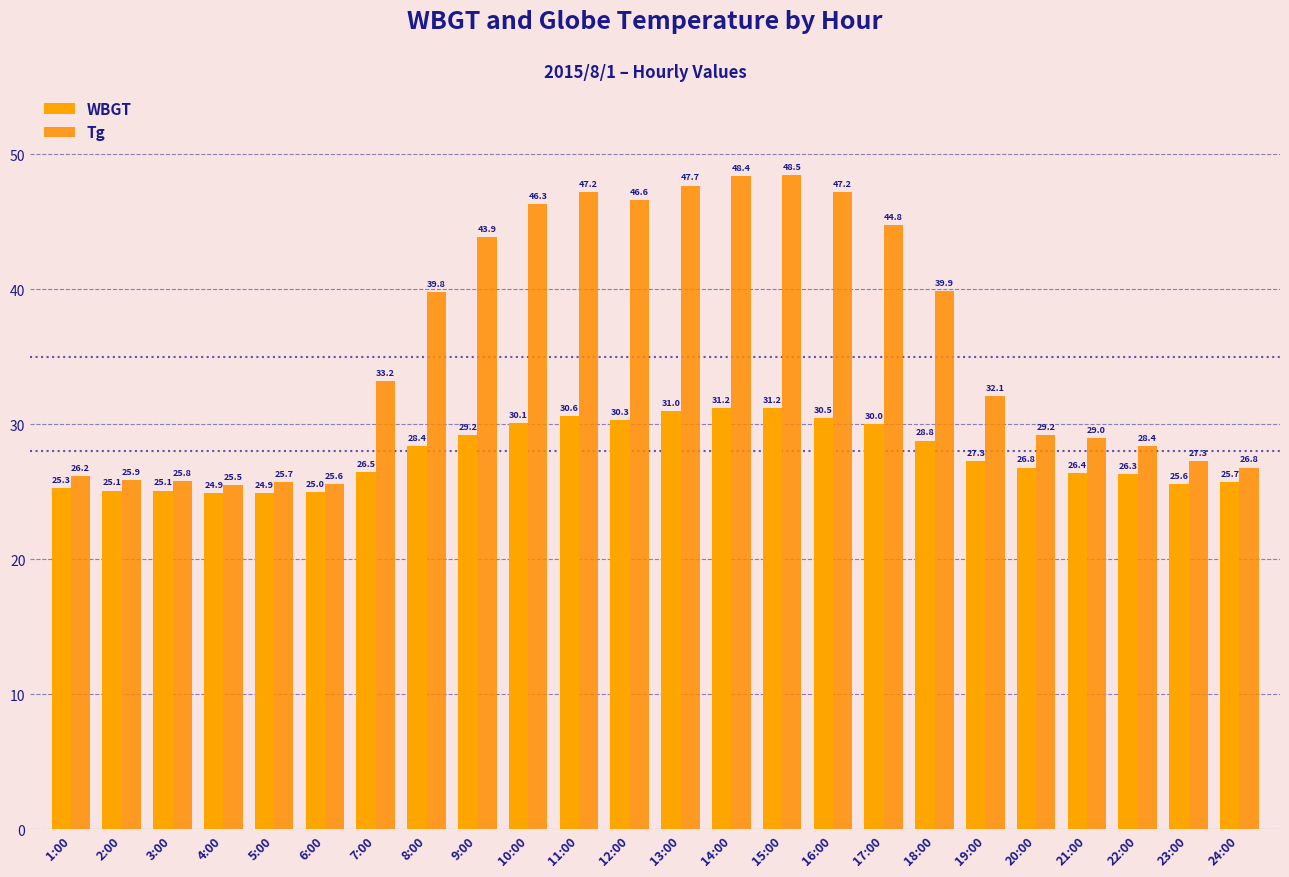

Which series has the largest total across all categories?

Tg